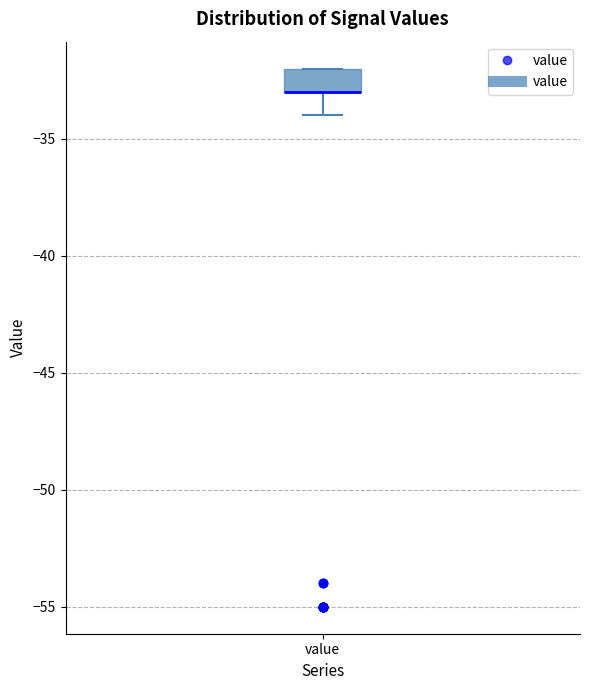

Where does the lower whisker of the box for value end on the y-axis? The values are not printed on the chart, so give them approximately, as read against the axis.

-34